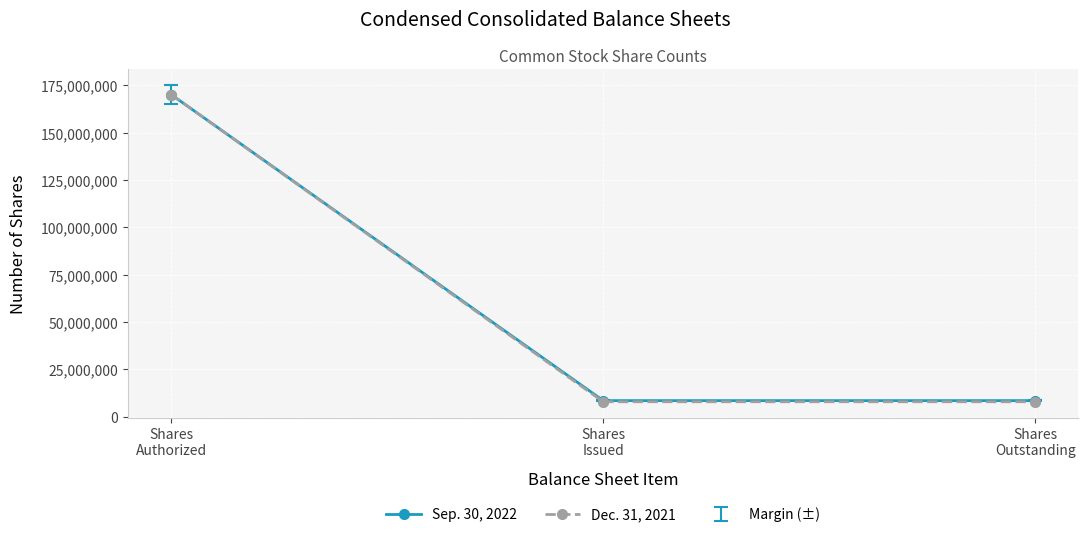

How many categories are shown in the chart?

3